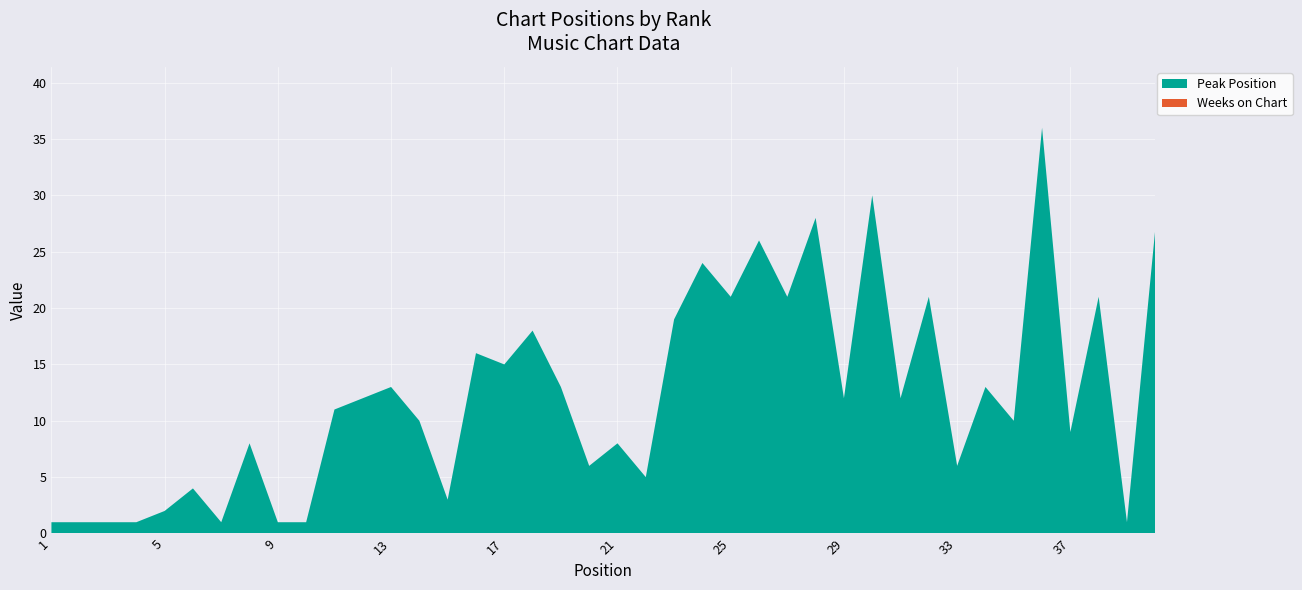

Reading left to right, extract all data points from this chart.

Peak Position: 1=1	2=1	3=1	4=1	5=2	6=4	7=1	8=8	9=1	10=1	11=11	12=12	13=13	14=10	15=3	16=16	17=15	18=18	19=13	20=6	21=8	22=5	23=19	24=24	25=21	26=26	27=21	28=28	29=12	30=30	31=12	32=21	33=6	34=13	35=10	36=36	37=9	38=21	39=1	40=27
Weeks on Chart: 1=0	2=0	3=0	4=0	5=0	6=0	7=0	8=0	9=0	10=0	11=0	12=0	13=0	14=0	15=0	16=0	17=0	18=0	19=0	20=0	21=0	22=0	23=0	24=0	25=0	26=0	27=0	28=0	29=0	30=0	31=0	32=0	33=0	34=0	35=0	36=0	37=0	38=0	39=0	40=0